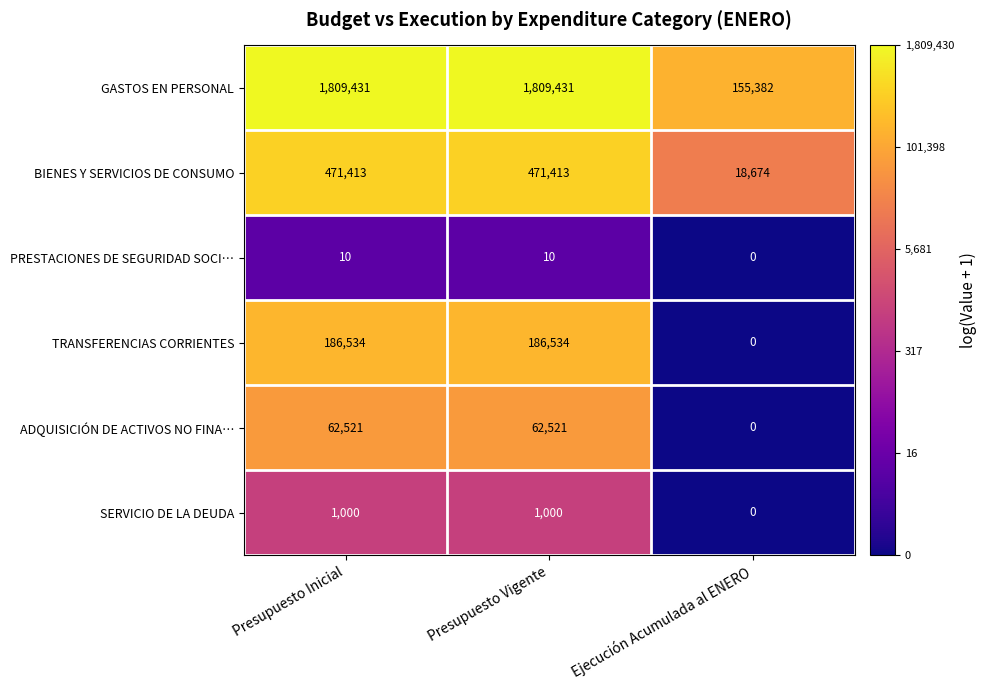

Count the number of data series in this chart.

6